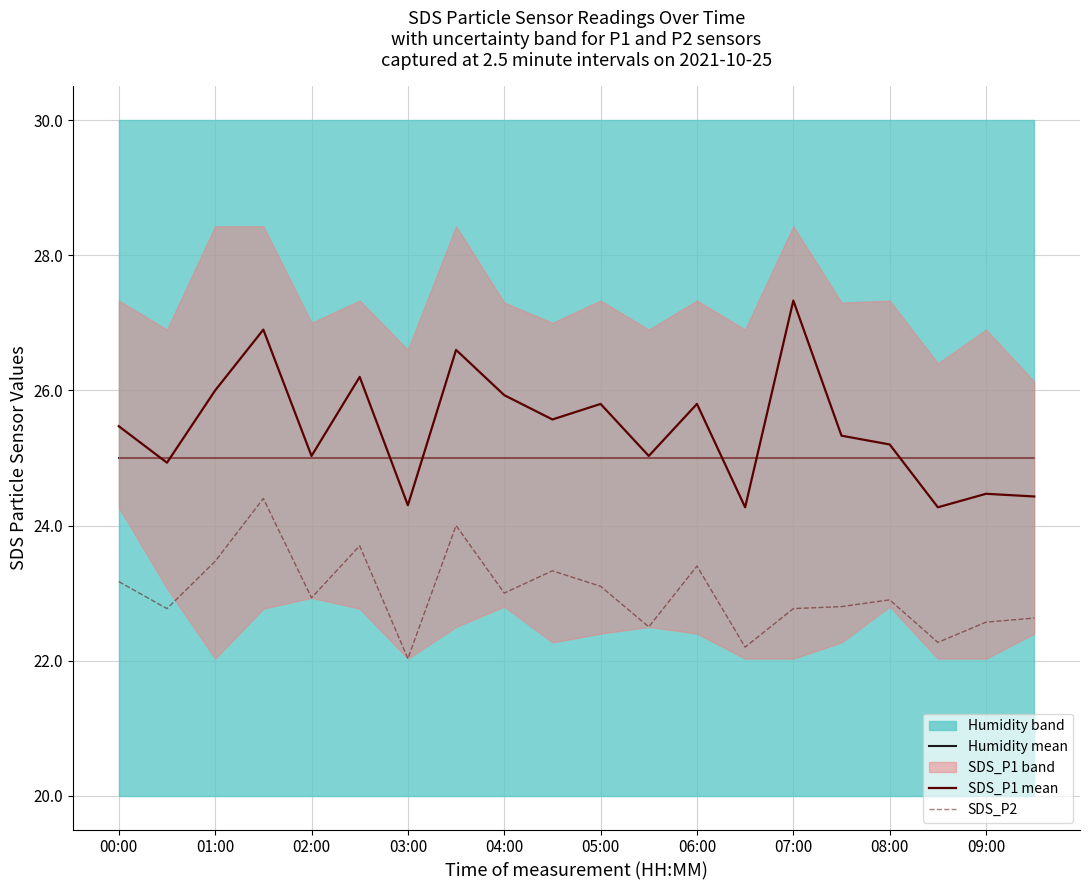

Is the value of Humidity mean at 07:00 greater than the value of SDS_P1 mean at 05:00?

No